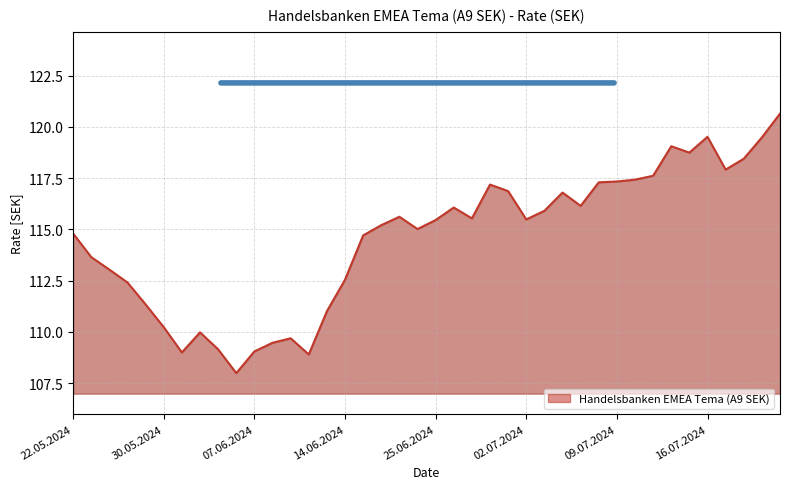

Does the chart display data point markers on the line(s)?

No